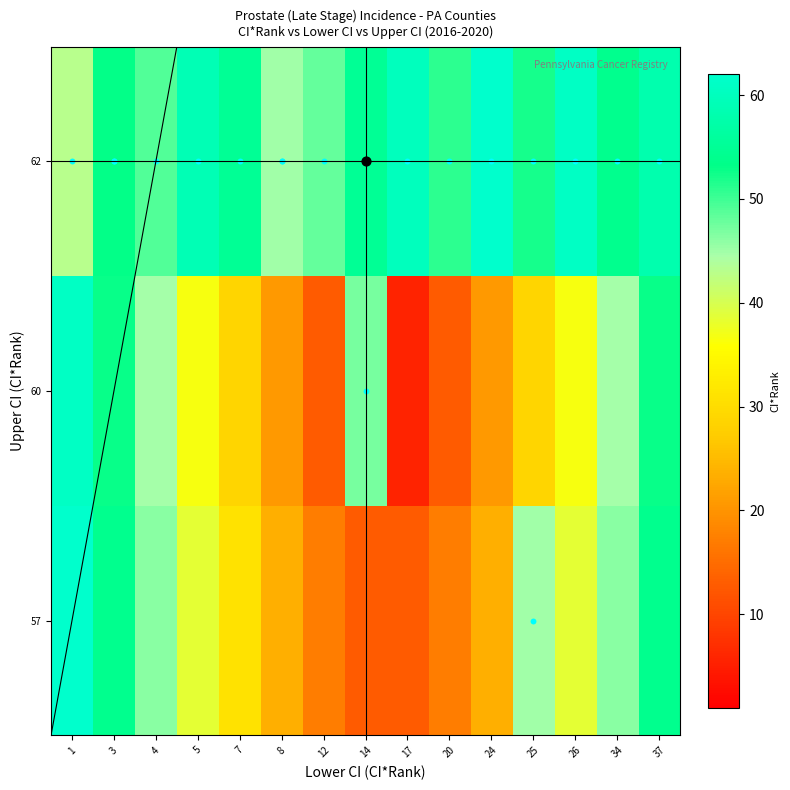

Which category has the lowest value across all series?

17